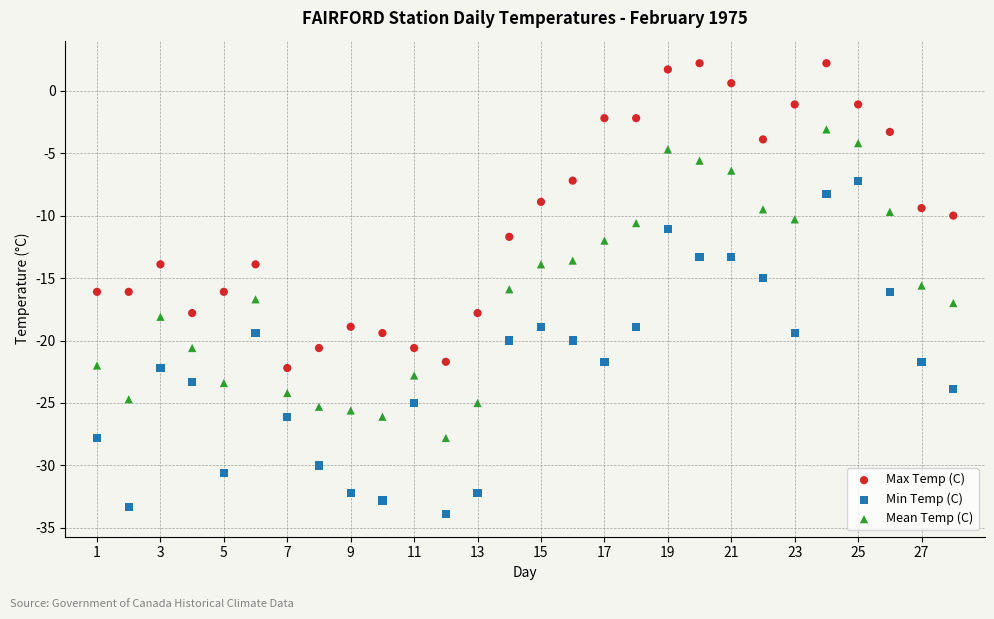

What are all the series names shown in the legend?

Max Temp (C), Min Temp (C), Mean Temp (C)